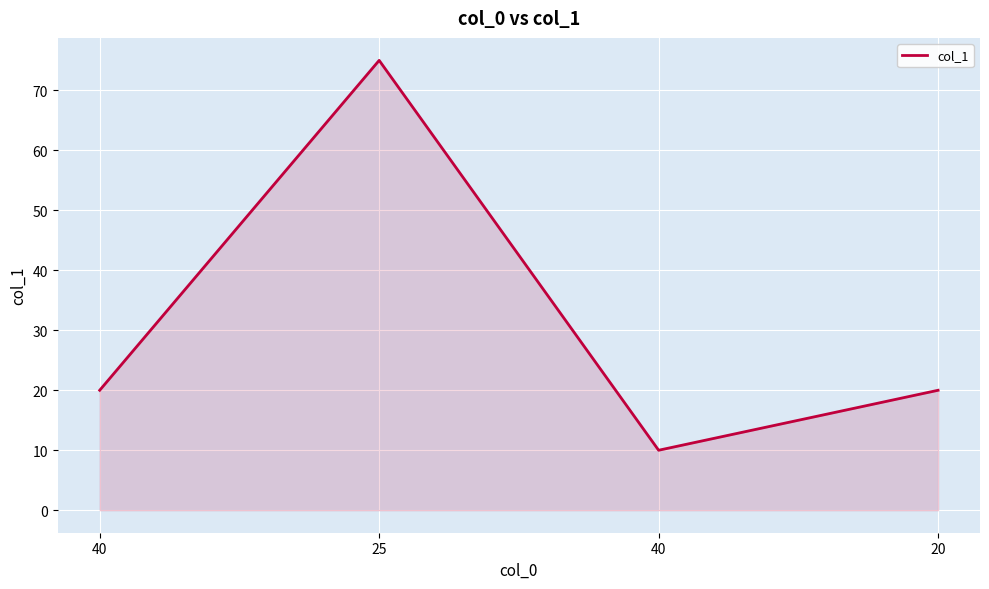

At which category does the data reach its first local valley?

40